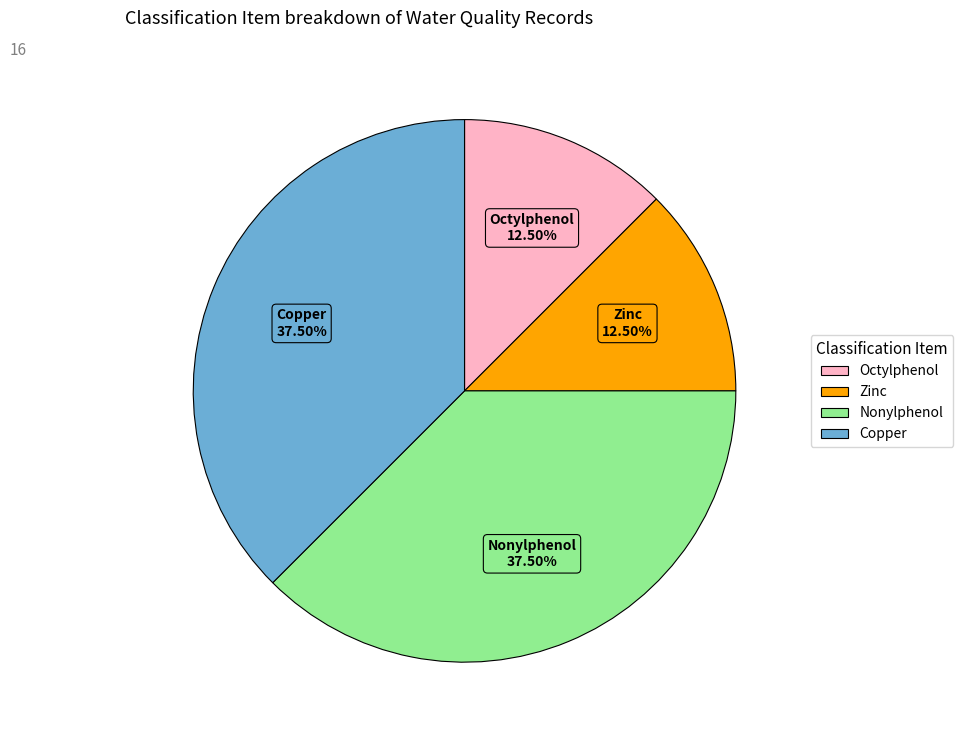

What is the total percentage of Copper and Octylphenol?

50.0%